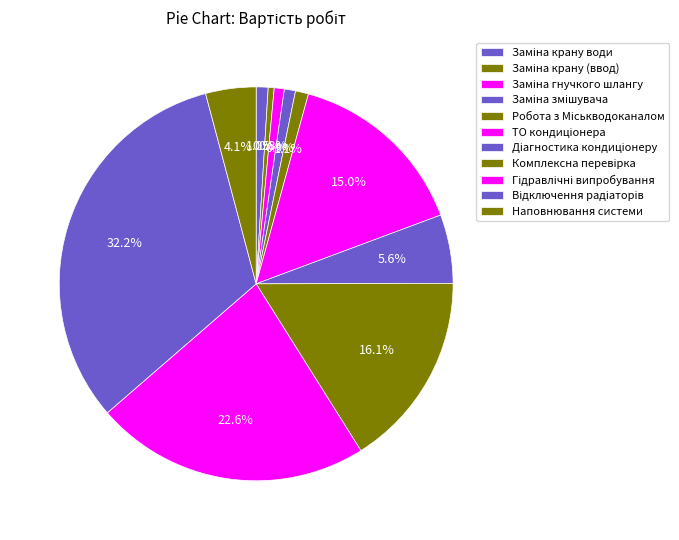

Which has a higher value, Гідравлічні випробування or ТО кондиціонера?

Гідравлічні випробування